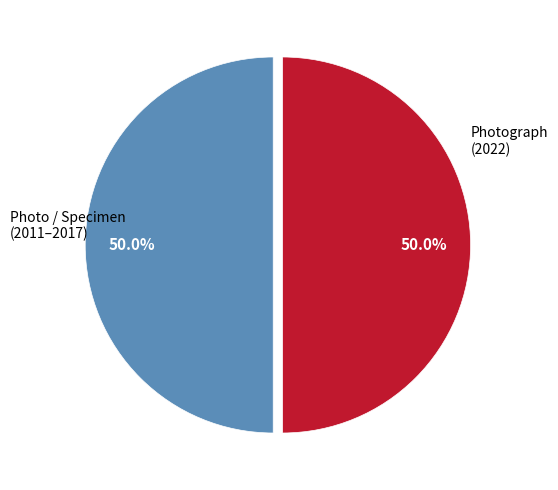

Is there any slice that represents more than half of the pie?

No